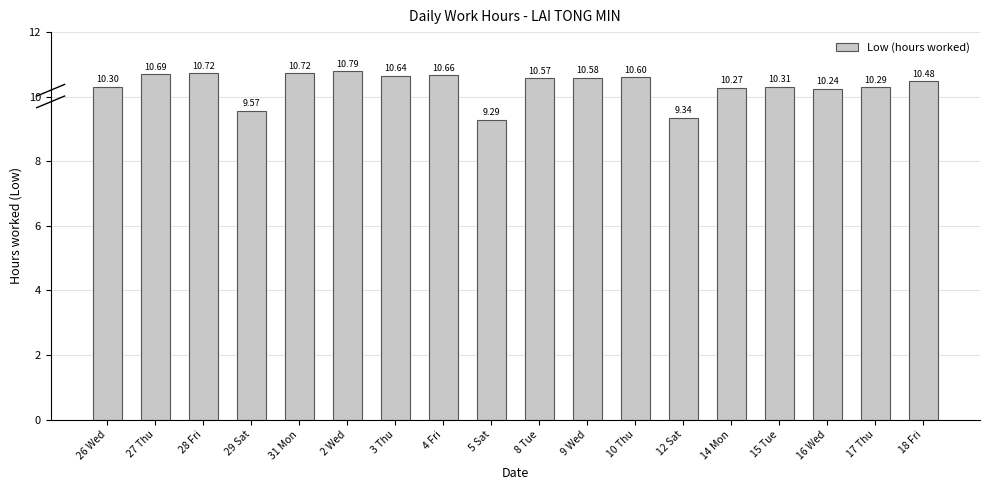

What is the average value?

10.3